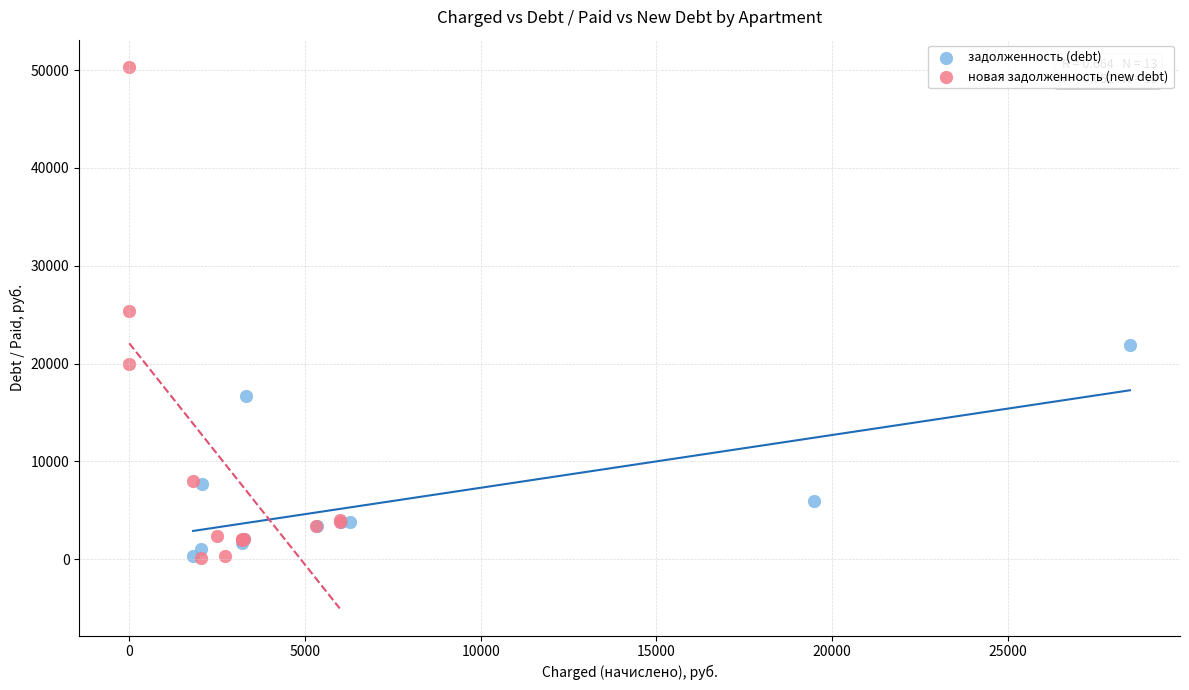

Which series has the largest Y range (max minus min)?

новая задолженность (new debt)